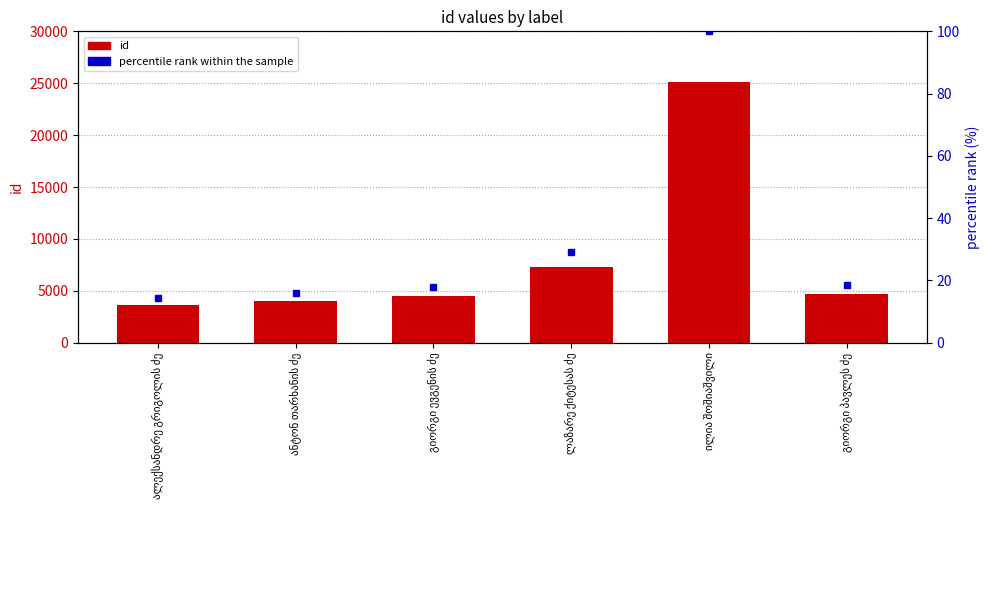

Is it true that percentile rank within the sample equals 29.0 at ლაზარე ქიტესას ძე?

True